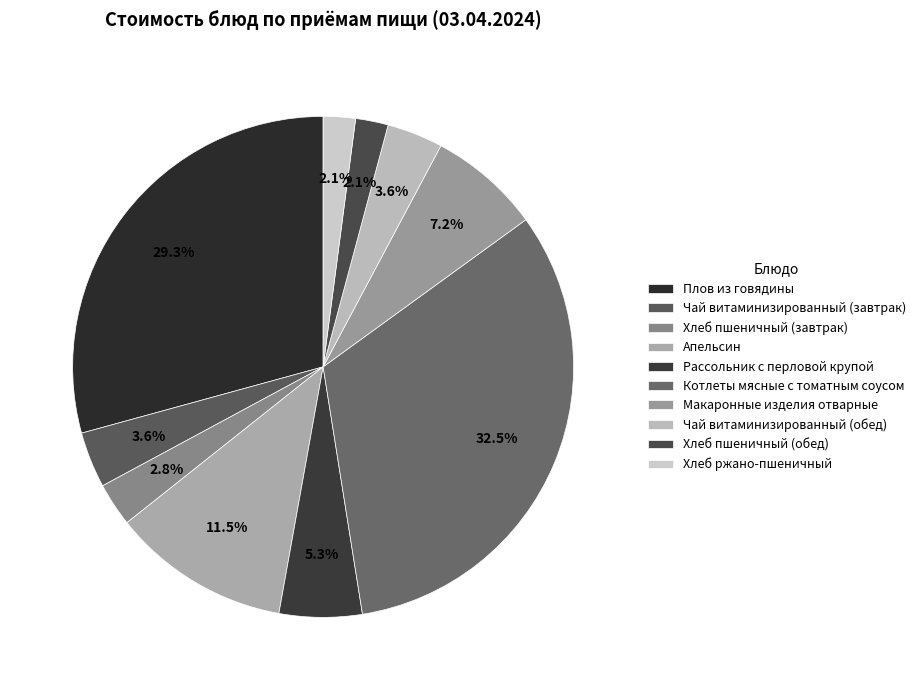

Count the number of slices in the pie.

10